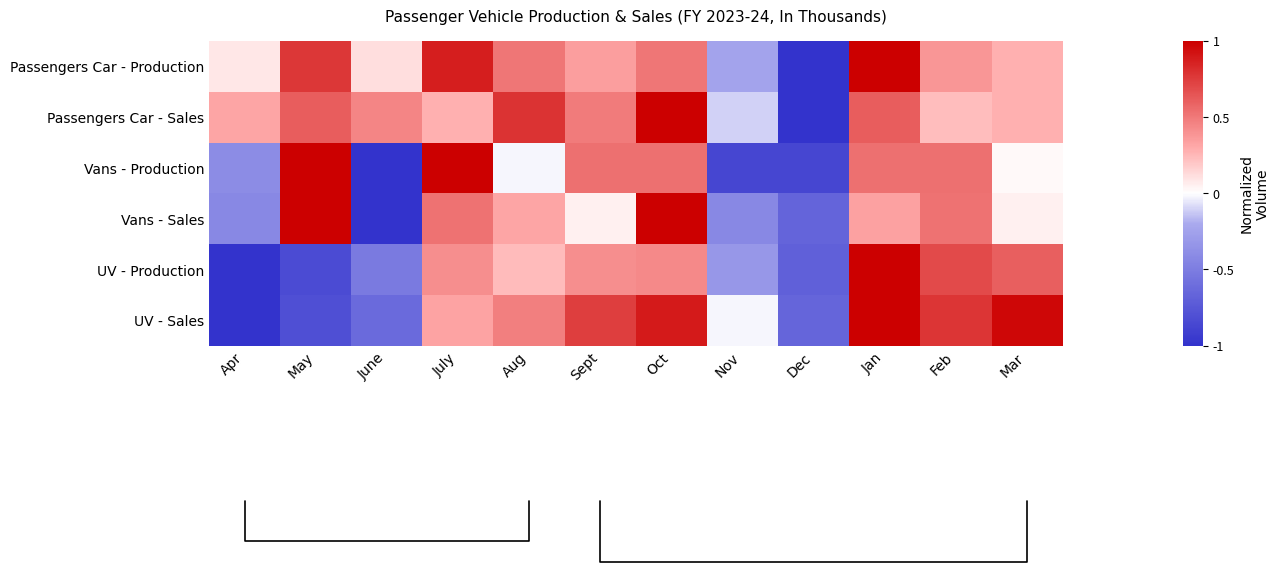

How many negative values does the Vans - Sales series have?

4